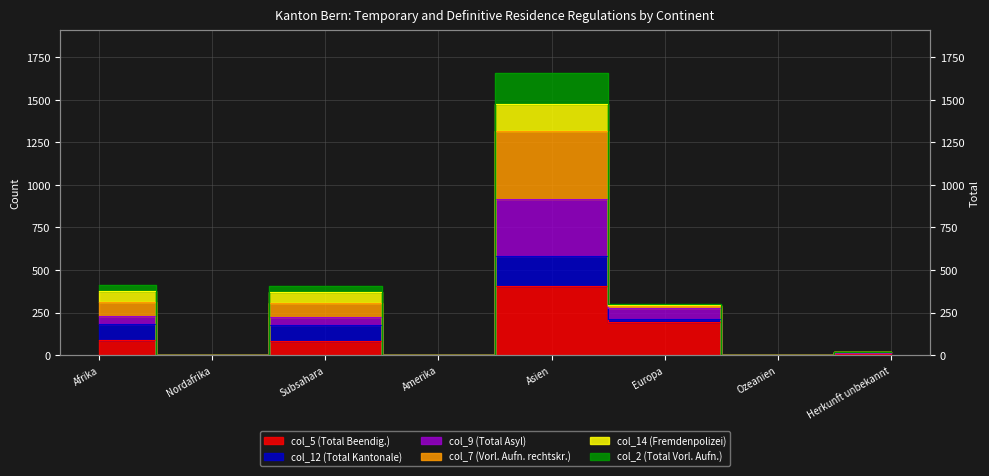

Which series has the widest spread of values?

col_7 (Vorl. Aufn. rechtskr.)